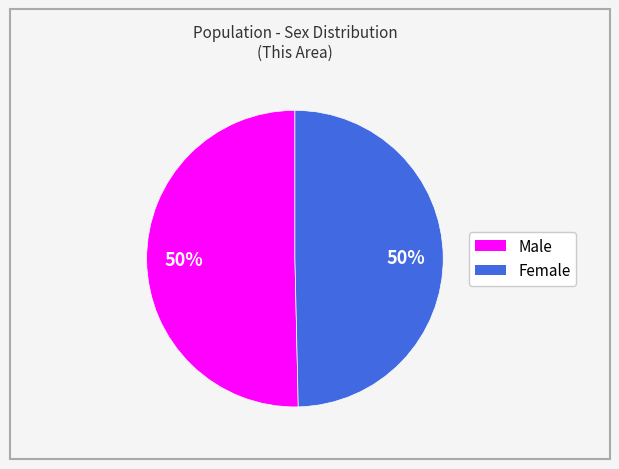

The Male slice represents 50% of the pie. True or false?

True